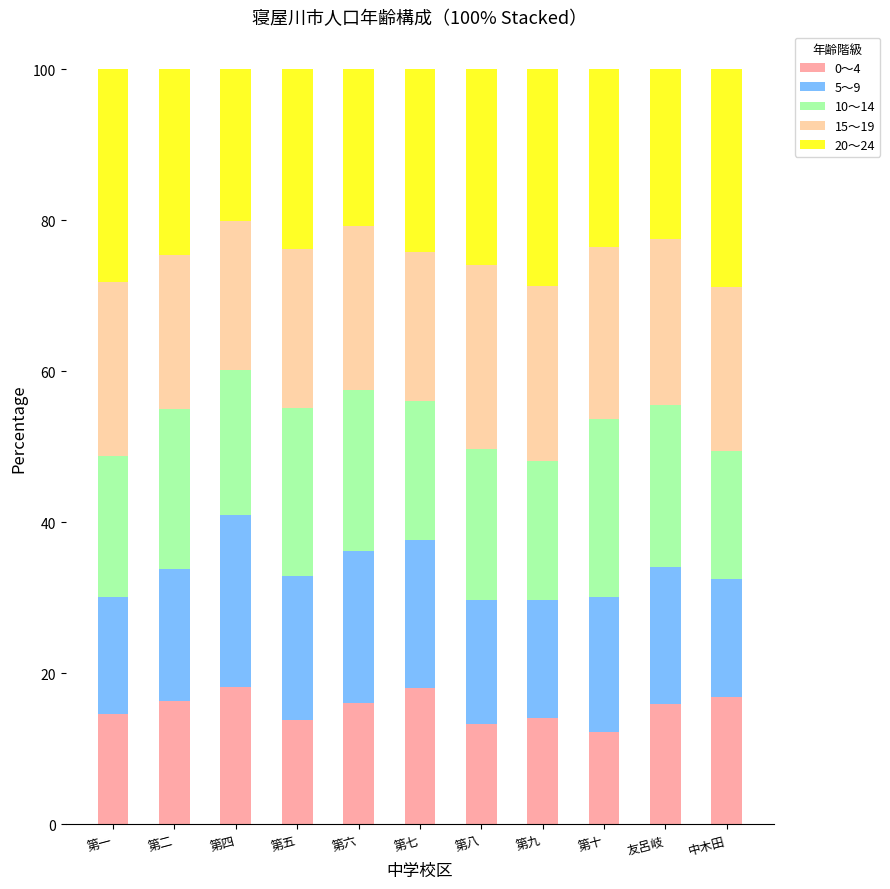

What is the highest value of the 0～4 series?

18.2